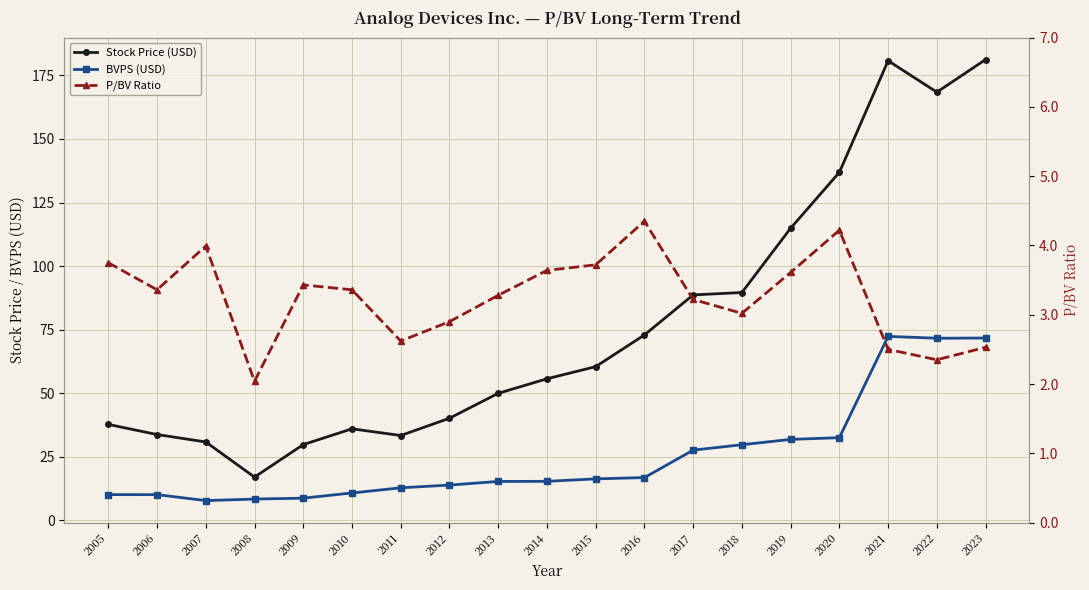

What is the value of the P/BV Ratio point at the 17th from the left?

2.5